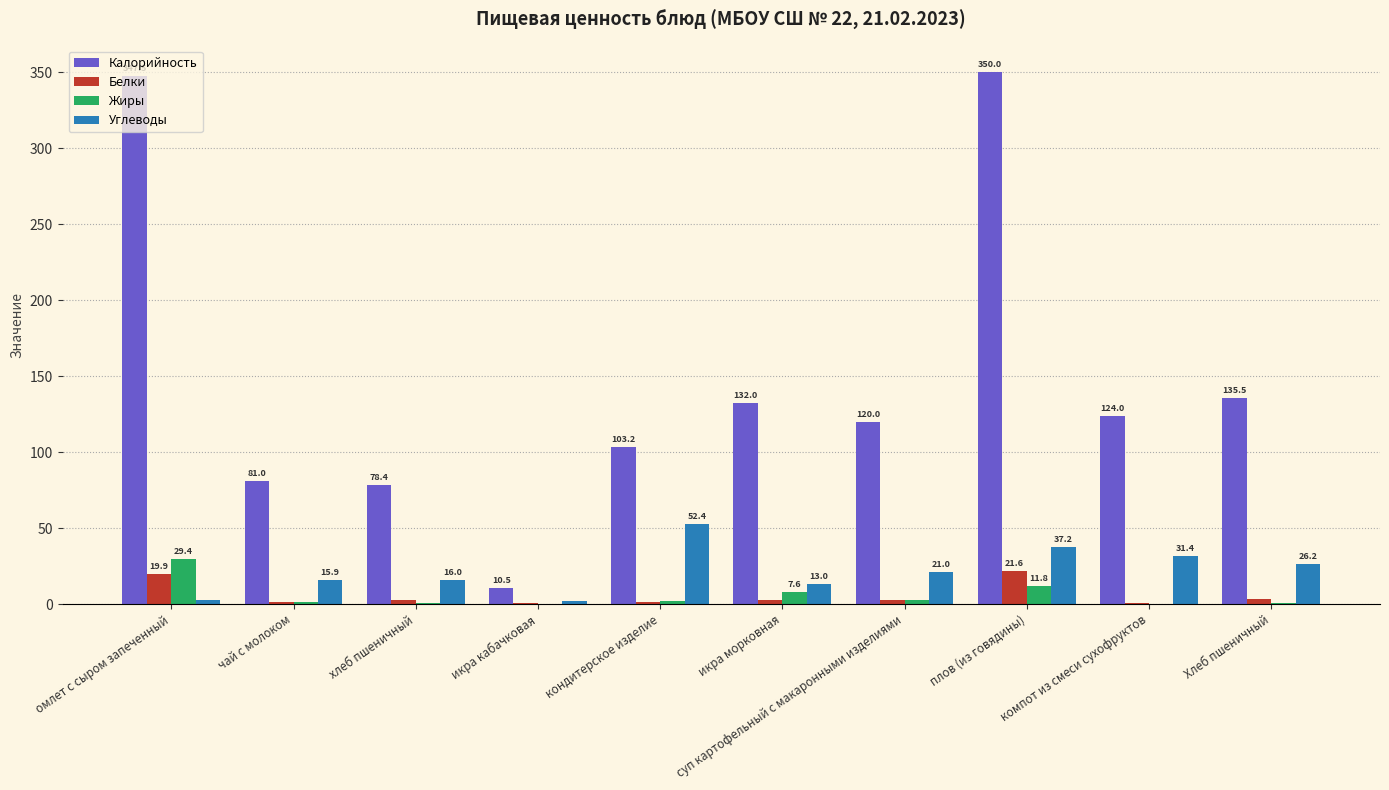

How many values in the Белки series exceed 2?

6